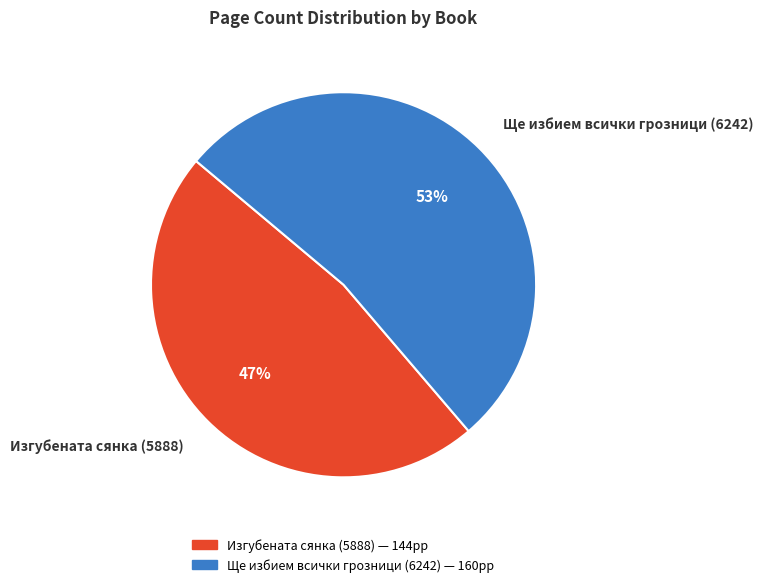

To the nearest percent, what is the combined percentage of Ще избием всички грозници (6242) and Изгубената сянка (5888)?

100%